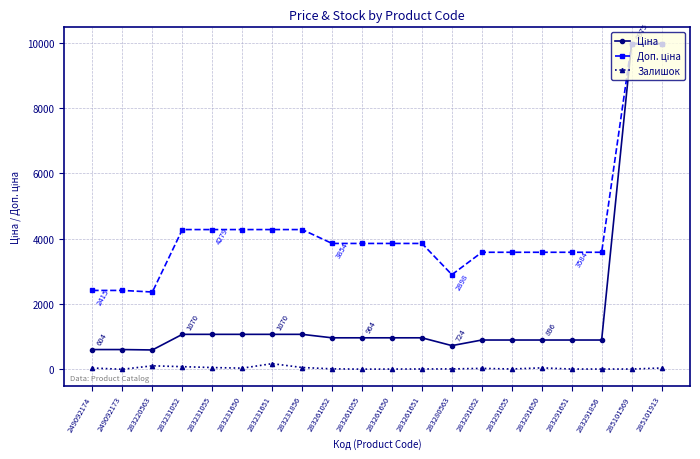

Is it true that Залишок equals 43.0 at 283291650?

True